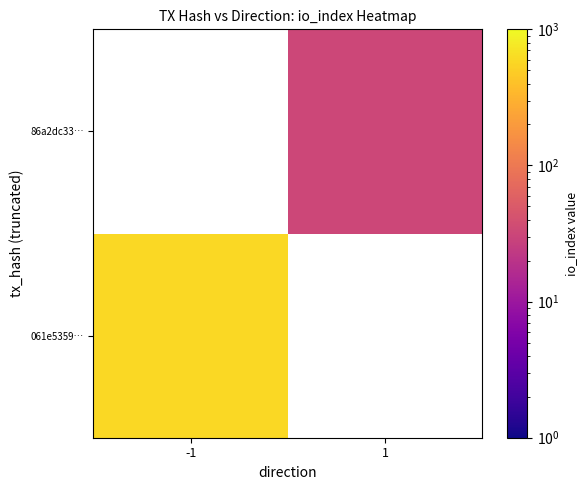

Is the value of 86a2dc33… at 1 greater than the value of 061e5359… at -1?

No